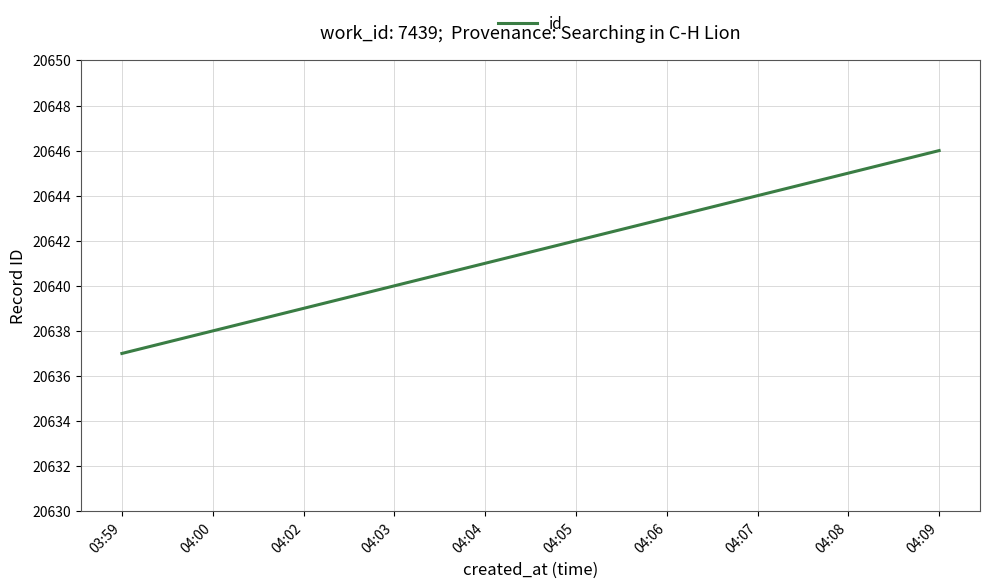

List the labels in order of value, largest first.

04:09, 04:08, 04:07, 04:06, 04:05, 04:04, 04:03, 04:02, 04:00, 03:59